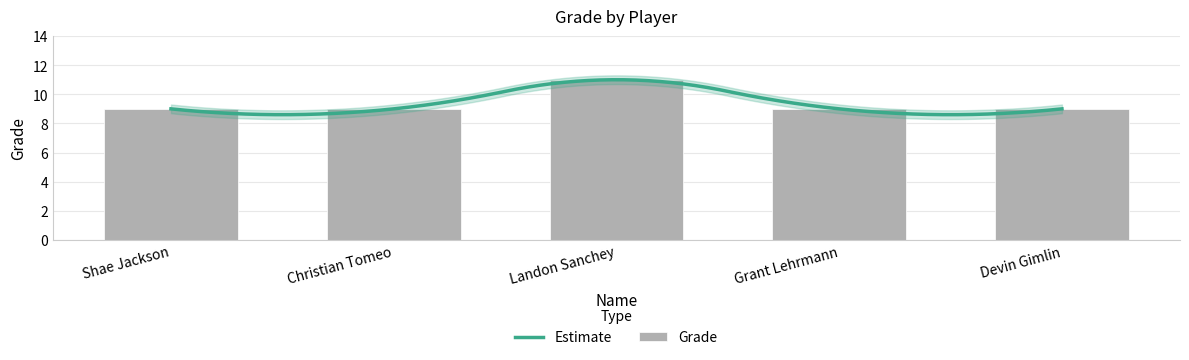

How many values are between 9 and 10?

4